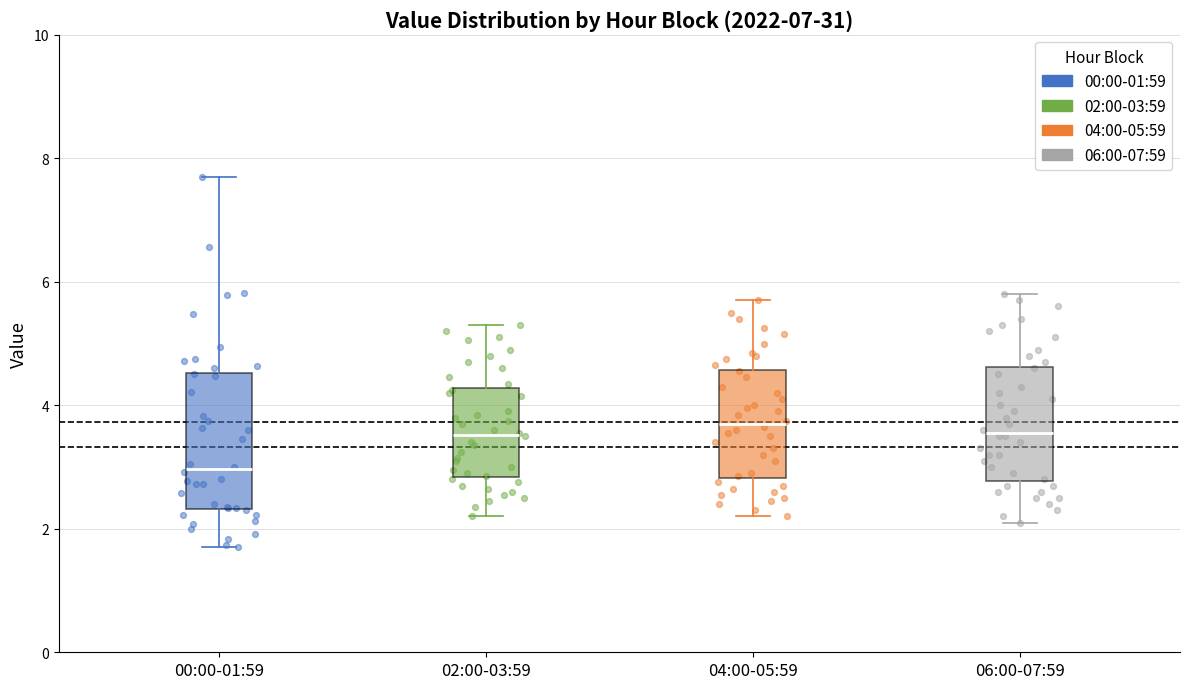

Where does the lower whisker of the box for 06:00-07:59 end on the y-axis? The values are not printed on the chart, so give them approximately, as read against the axis.

2.2